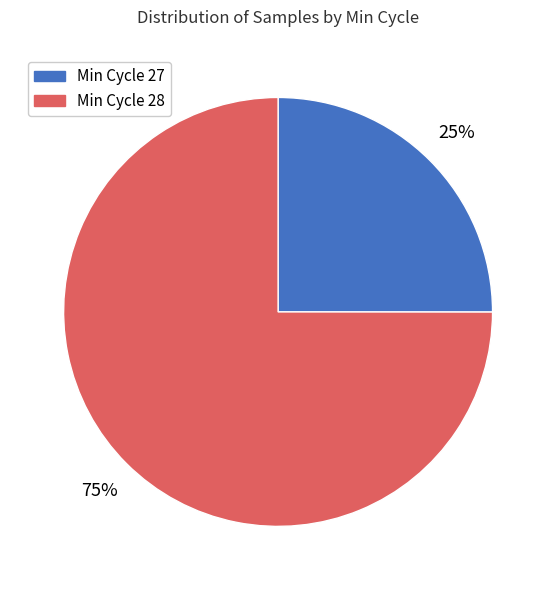

Does any single category account for the majority?

Yes